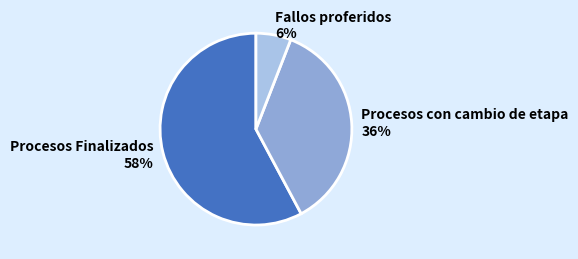

To the nearest percent, what is the combined percentage of Procesos con cambio de etapa and Fallos proferidos?

42%